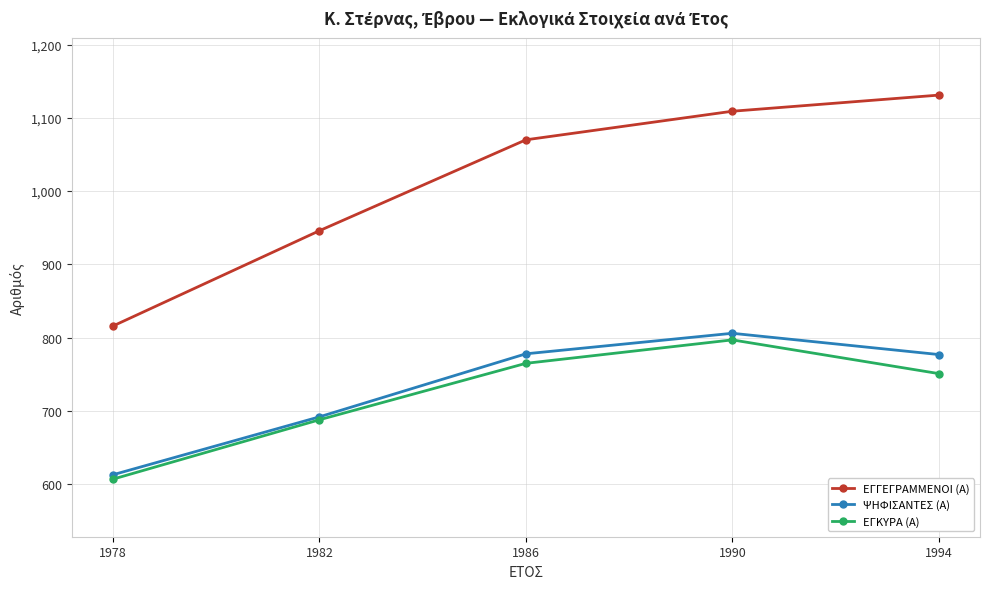

True or false: ΨΗΦΙΣΑΝΤΕΣ (Α) has a value of 1320 at 1990.

False